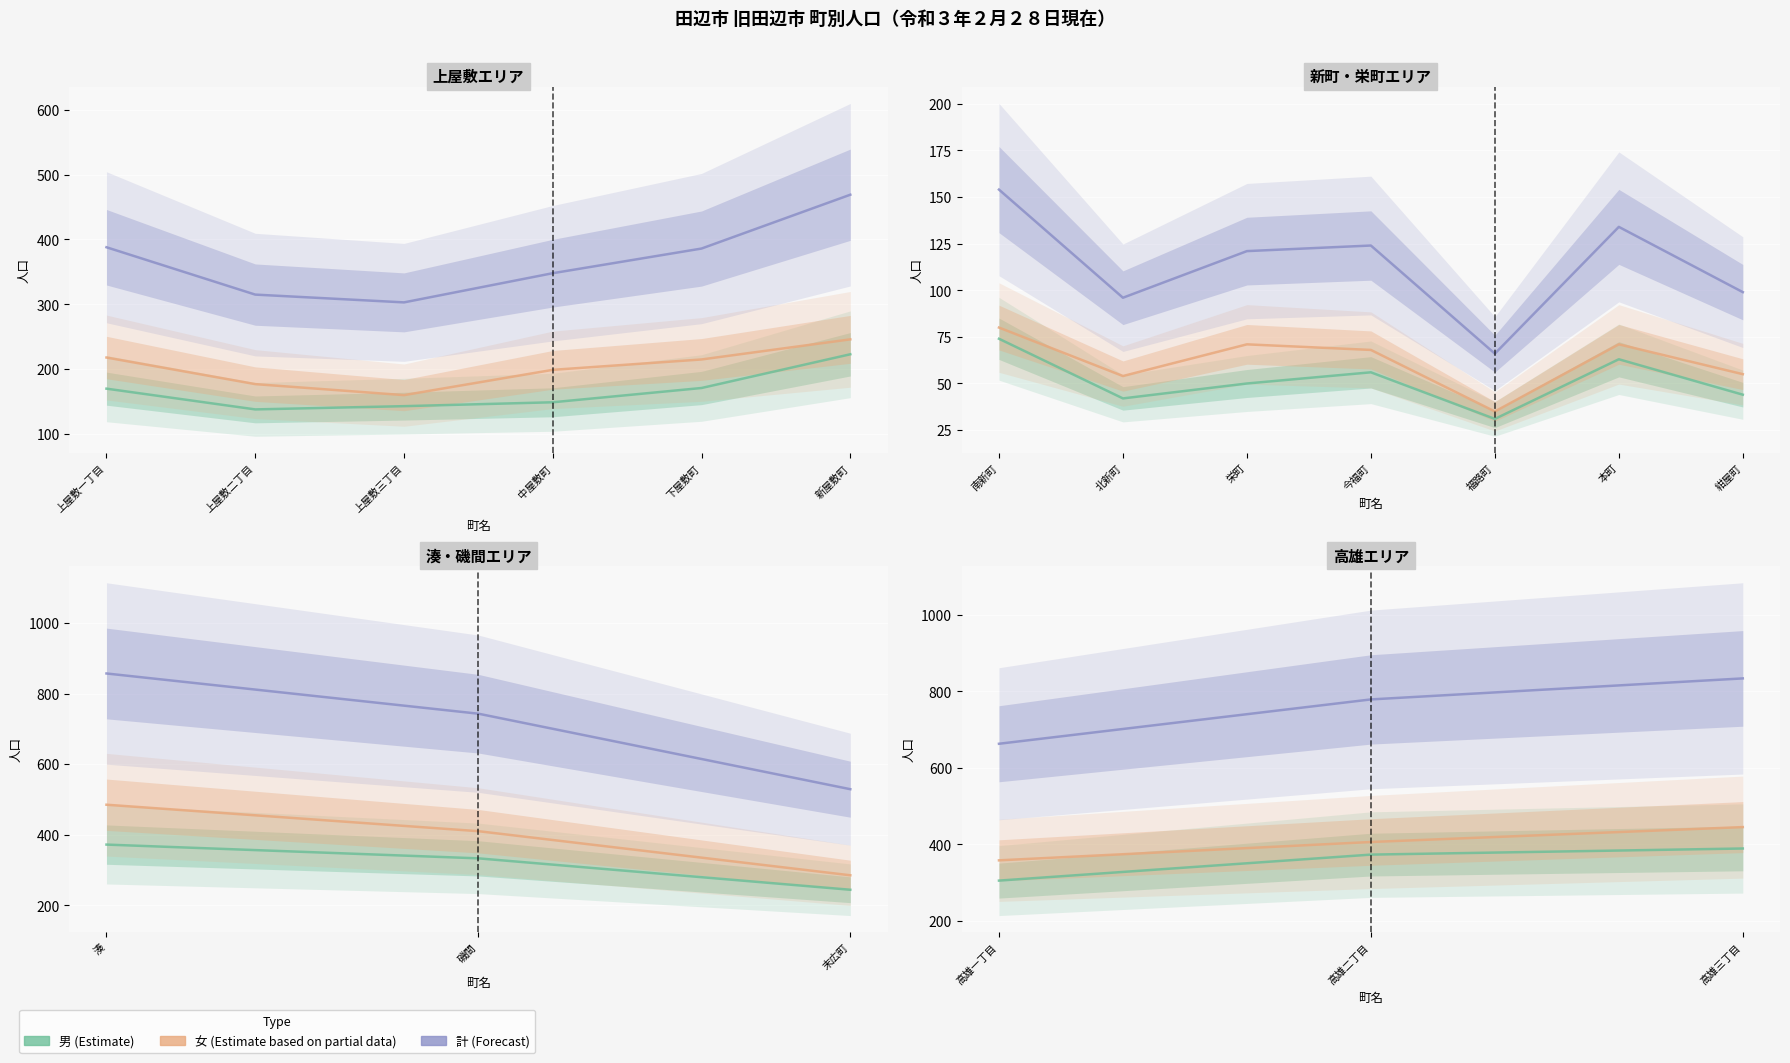

What are all the series names shown in the legend?

男, 女, 計